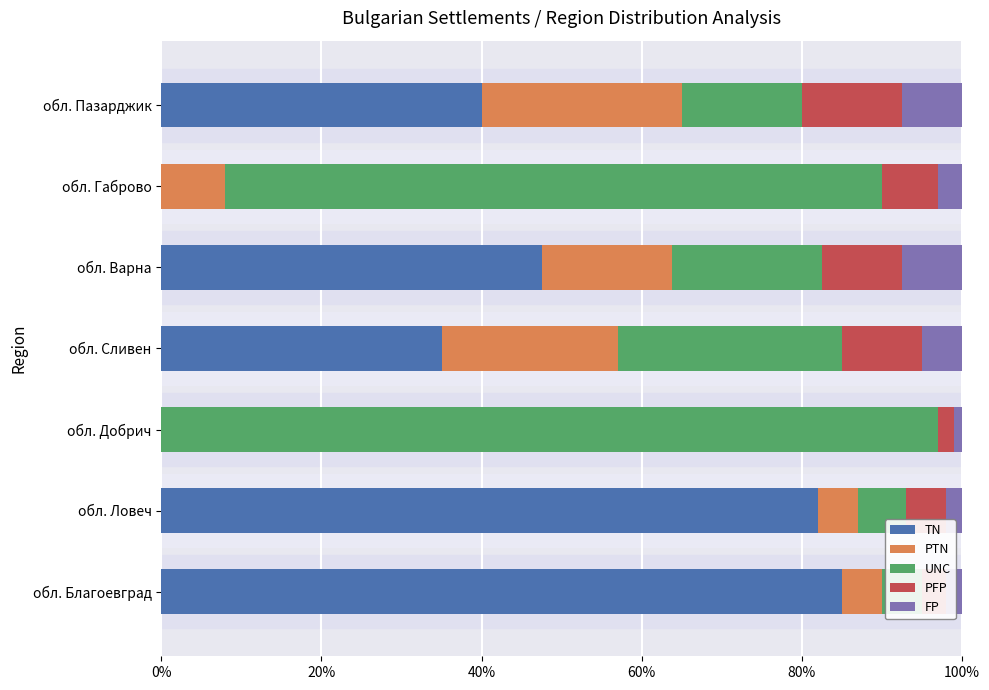

Reading left to right, extract all data points from this chart.

TN: 85.0	82.0	0.0	35.0	47.5	0.0	40.0
PTN: 5.0	5.0	0.0	22.0	16.2	8.0	25.0
UNC: 5.0	6.0	97.0	28.0	18.8	82.0	15.0
PFP: 3.0	5.0	2.0	10.0	10.0	7.0	12.5
FP: 2.0	2.0	1.0	5.0	7.5	3.0	7.5